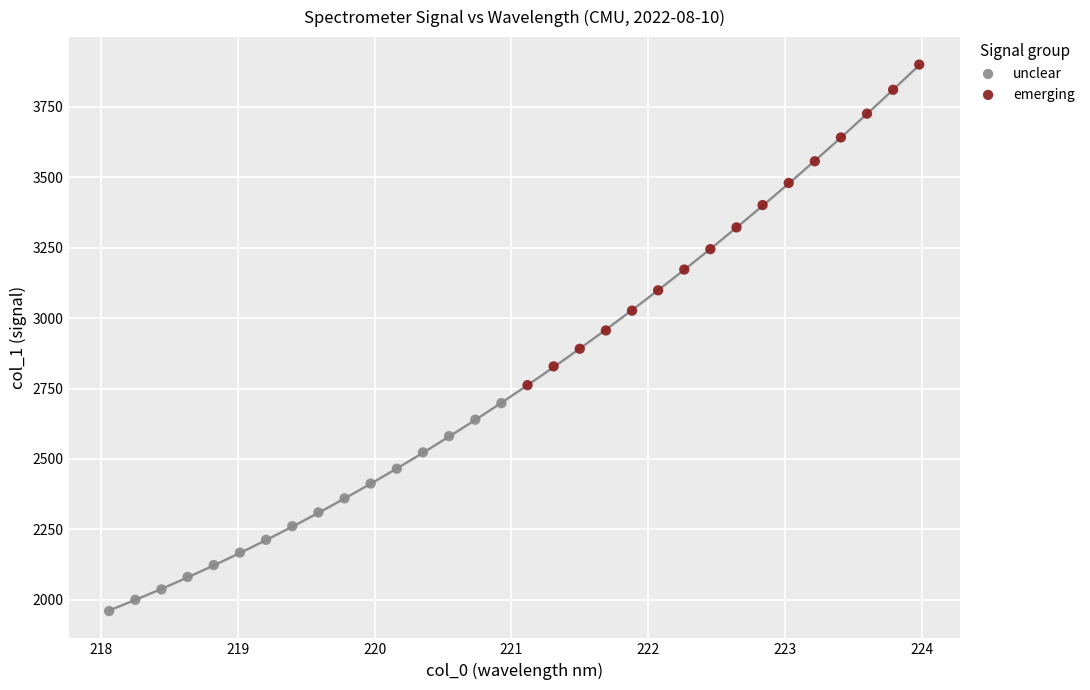

Which series has the largest Y range (max minus min)?

emerging